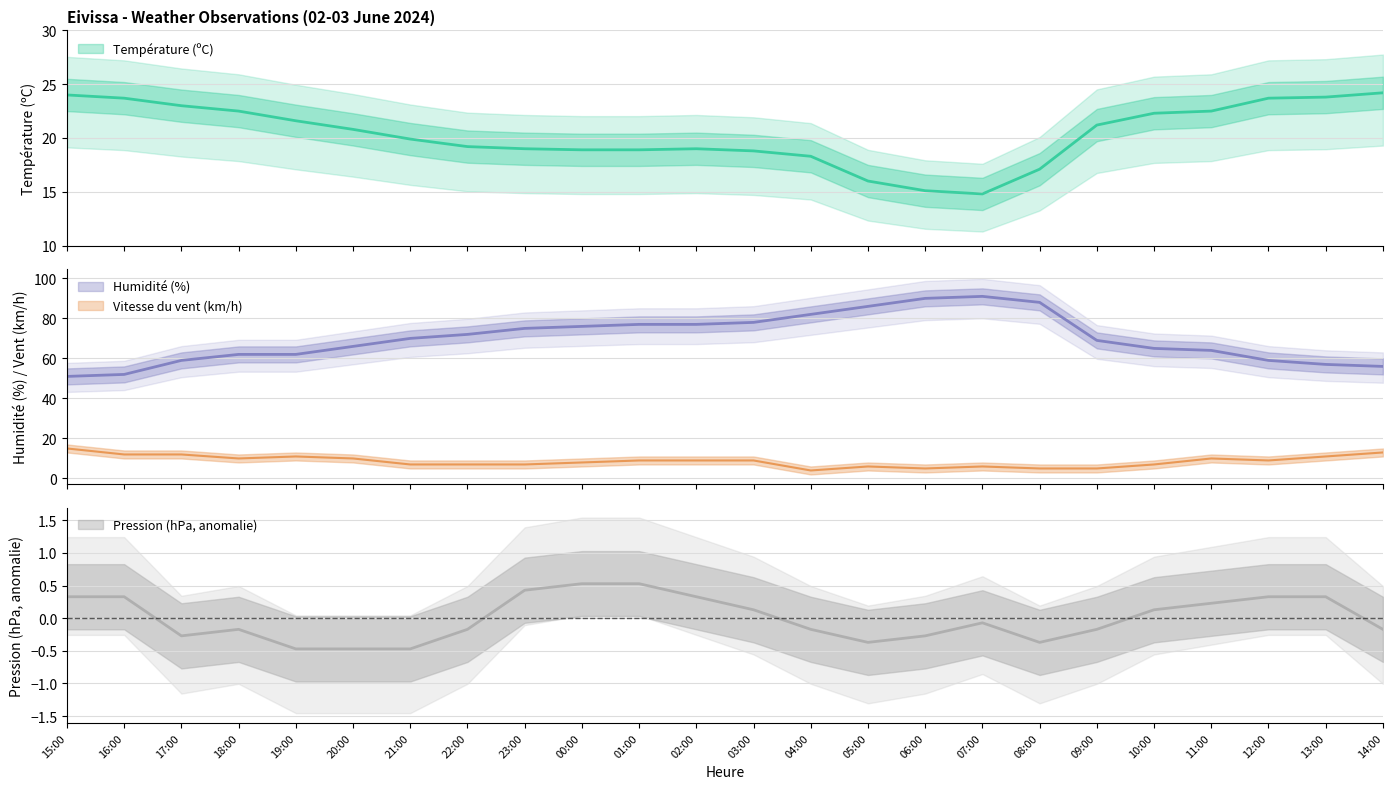

What is the difference between the Température (ºC) values at 11:00 and 17:00?

0.5